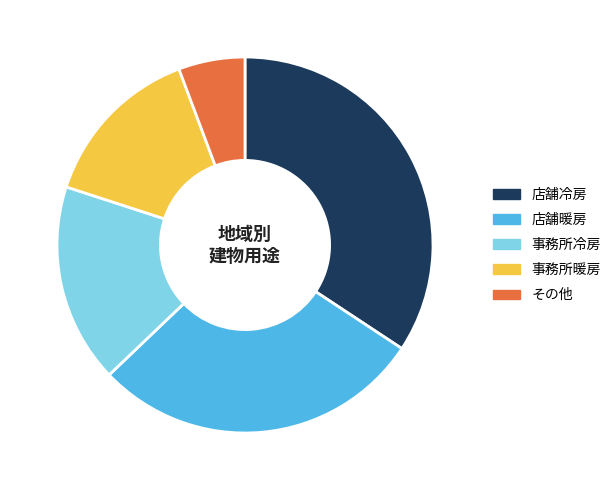

Is there a majority slice in this chart?

No